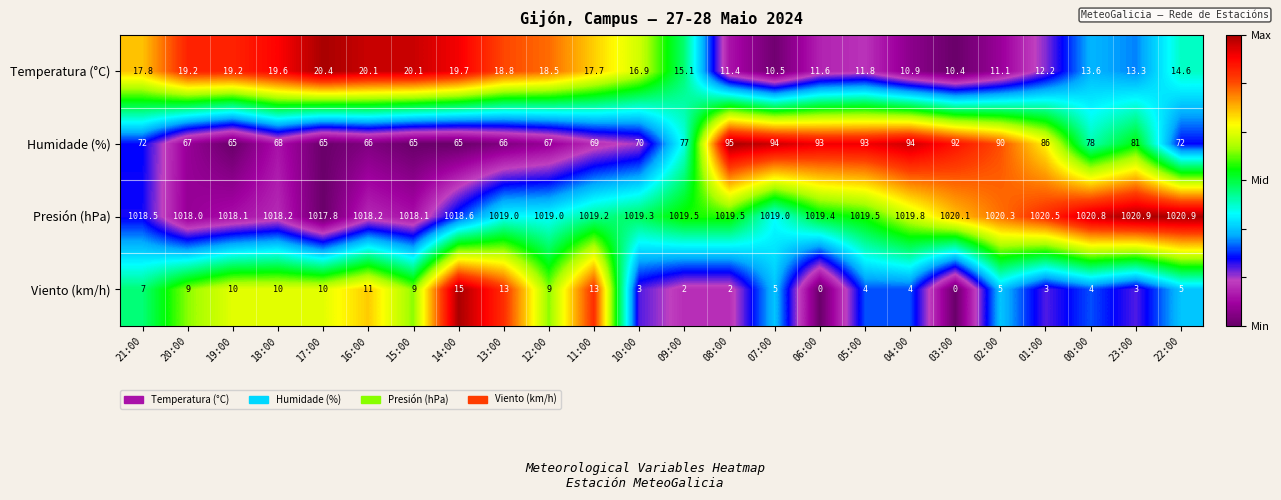

What is the sum of the Viento (km/h) values at 03:00 and 04:00?

4.0